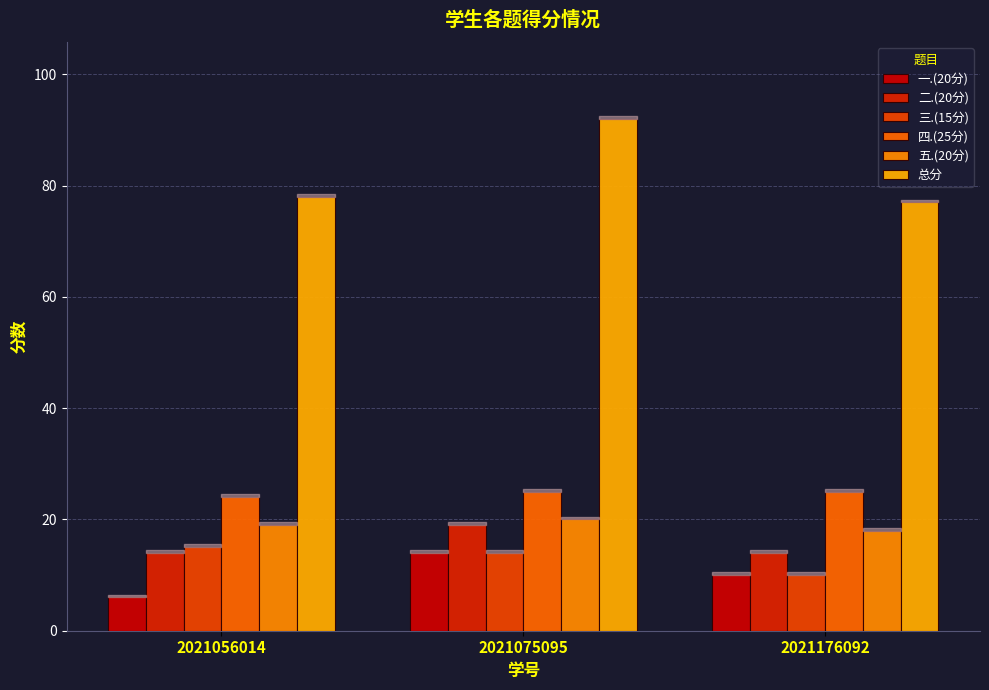

Which series has the widest spread of values?

总分